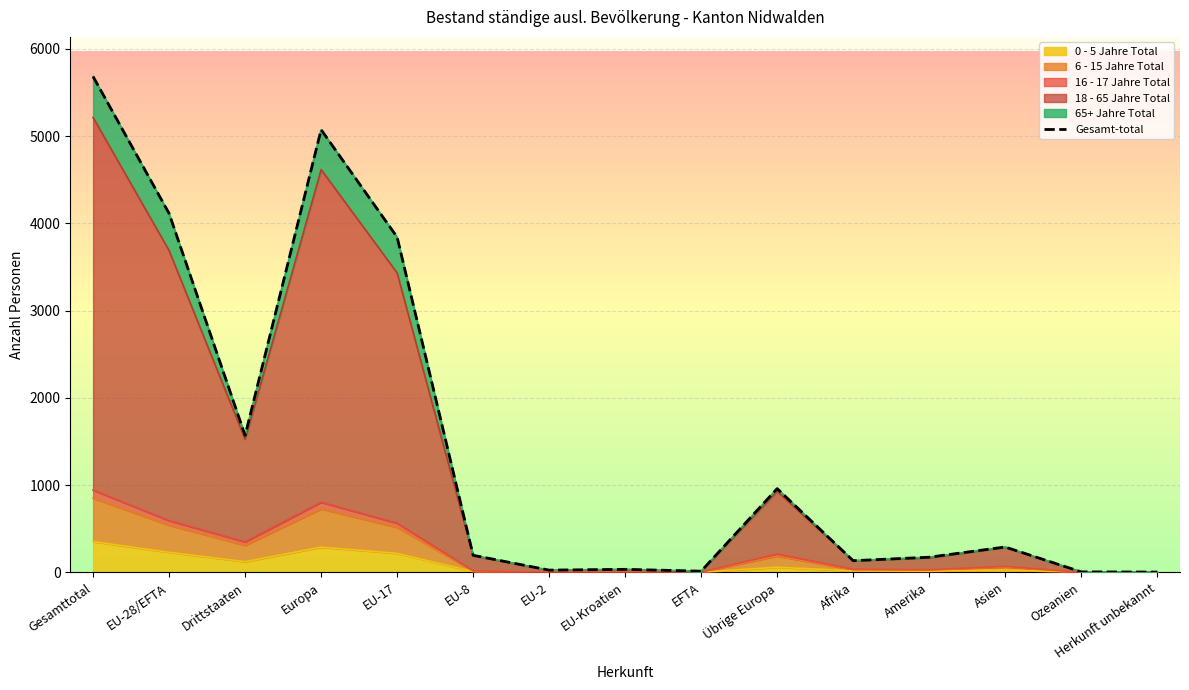

What is the value of the 5th point from the left?

3842